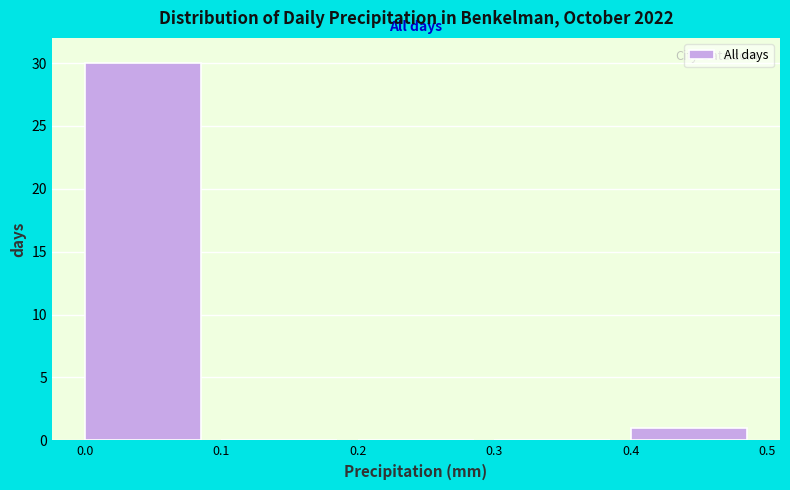

How tall is the bar that spans 0.4 to 0.5 on the x-axis? The values are not printed on the chart, so give them approximately, as read against the axis.

1